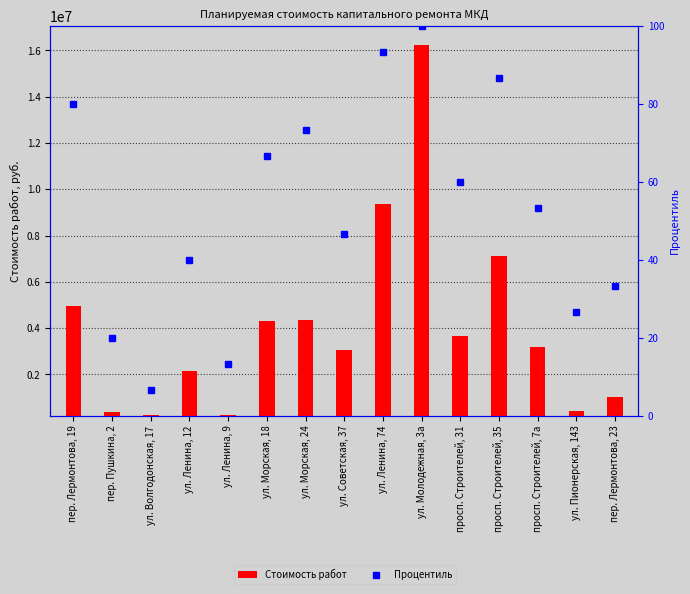

What is the difference between the Процентиль values at ул. Ленина, 12 and пер. Пушкина, 2?

20.0